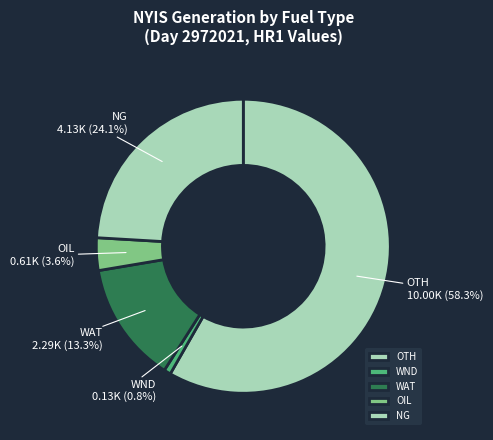

To the nearest percent, what is the average slice percentage?

20%